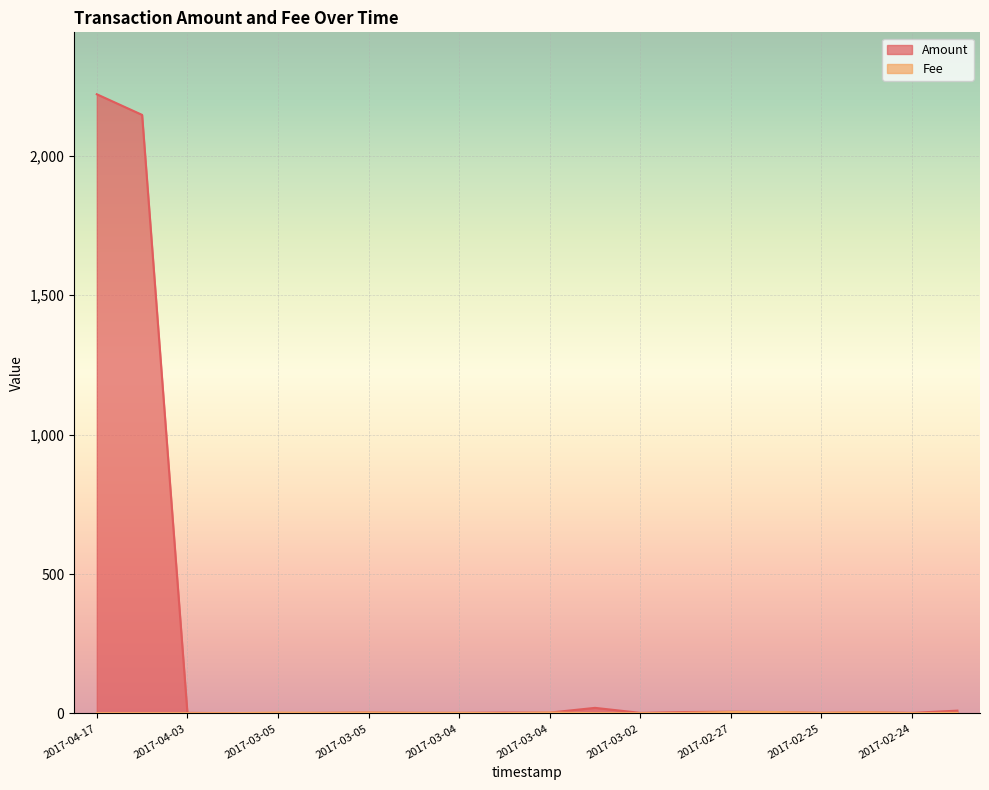

Where is Fee nearest to the value 3?

2017-03-05